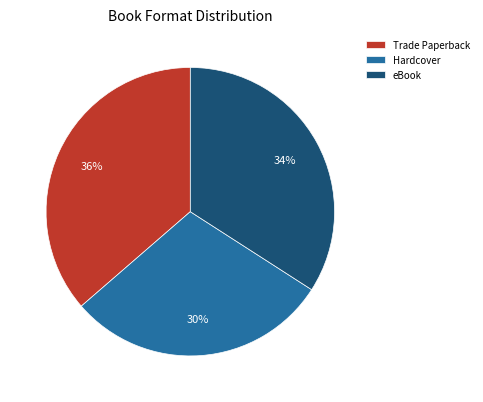

True or false: eBook accounts for 34% of the total.

True